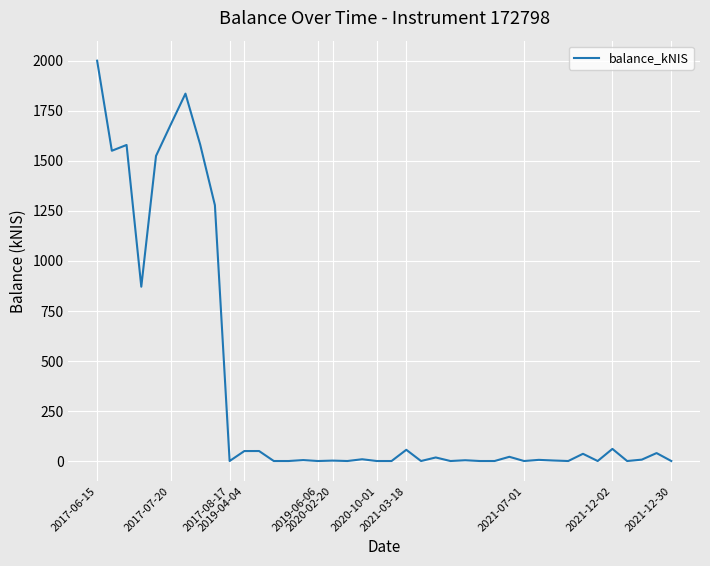

What is the greatest value displayed?

2001.5